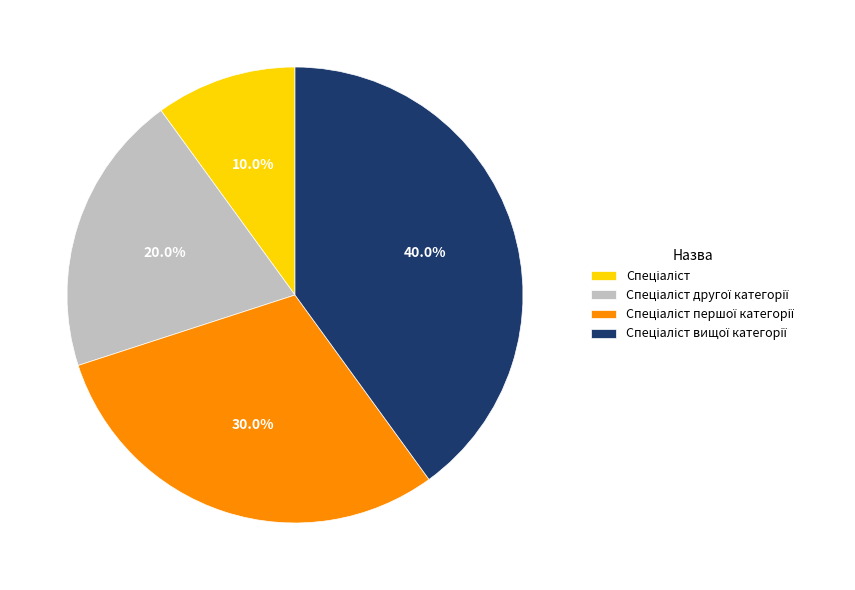

Is there a majority slice in this chart?

No